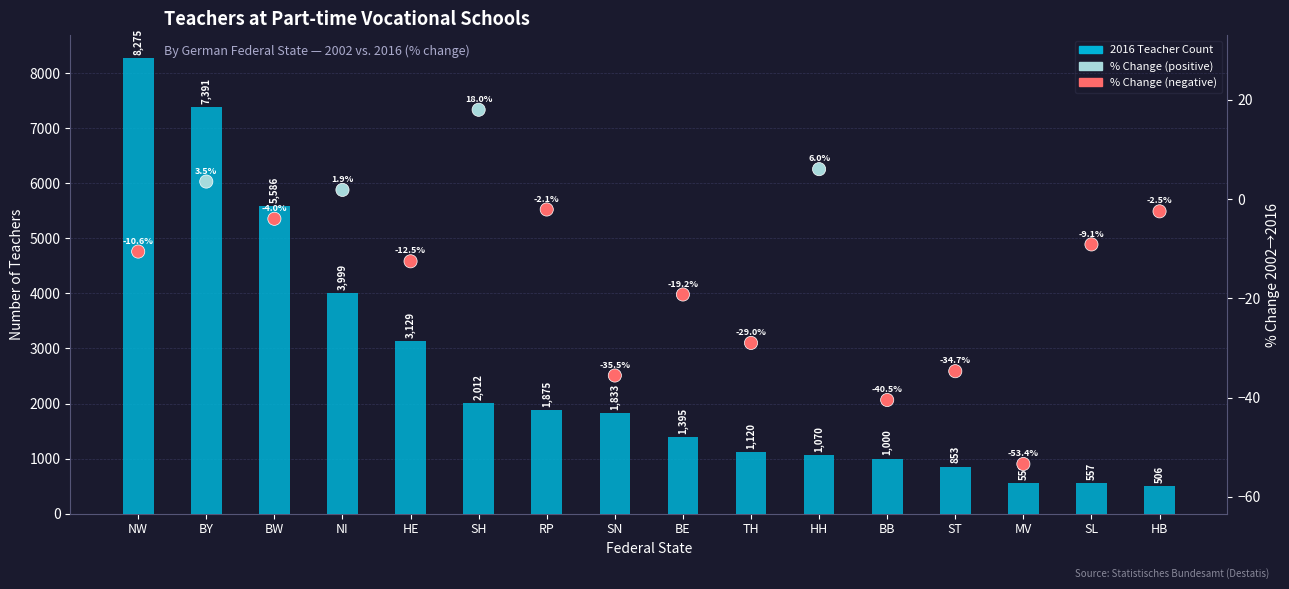

At how many categories does at least one series exceed 1707?

8